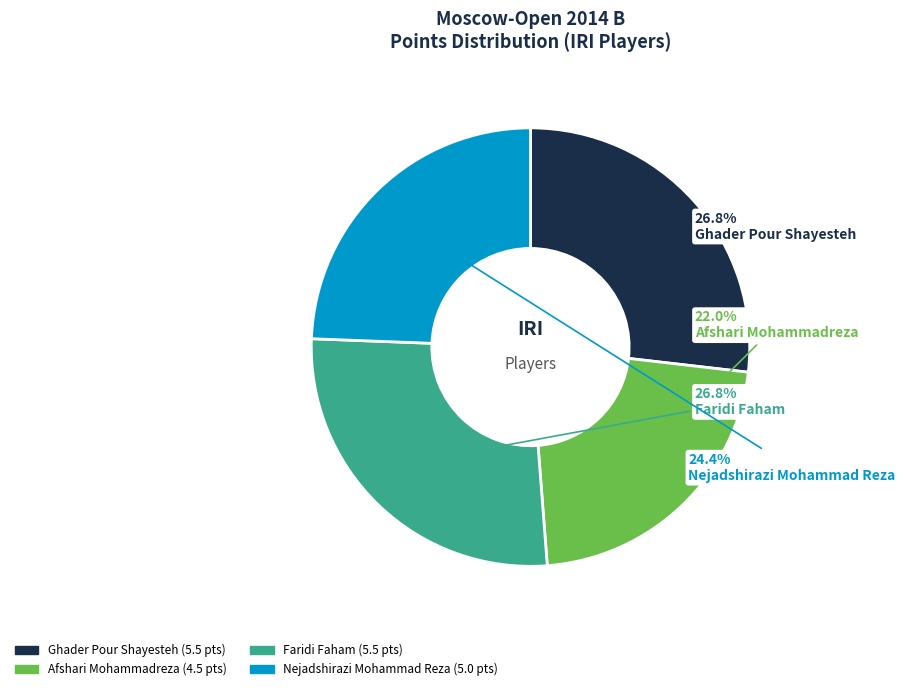

What is the smallest slice in the pie chart?

Afshari Mohammadreza